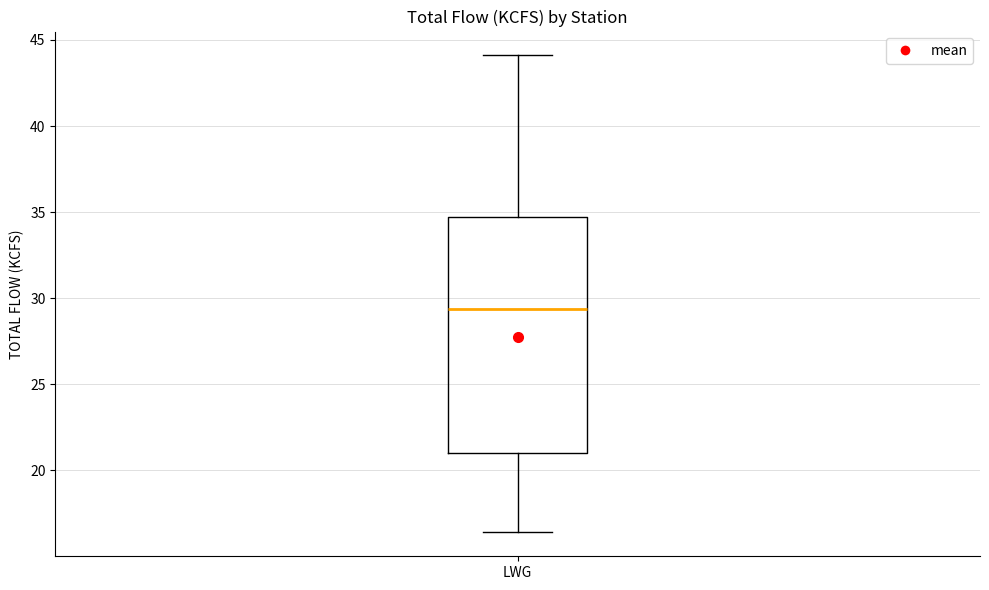

Read this box plot against the y-axis: the position of the median line, the range covered by the box, and the ends of both whiskers. The values are not printed on the chart, so give them approximately, as read against the axis.

median 29.5, box 21.0 to 34.5, whiskers 16.5 to 44.0